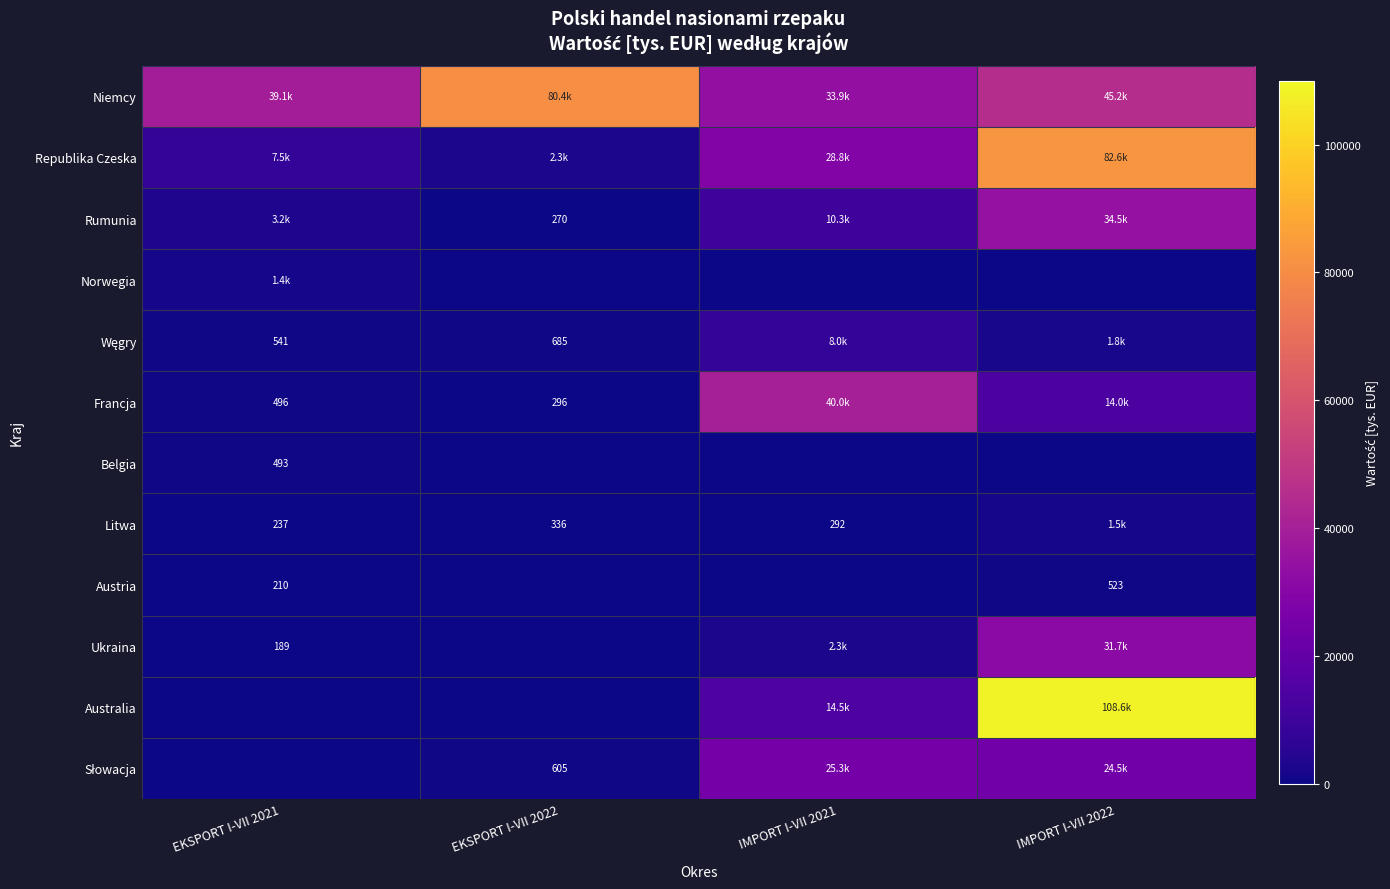

What is the difference between the maximum and minimum values in the Litwa series?

1223.3